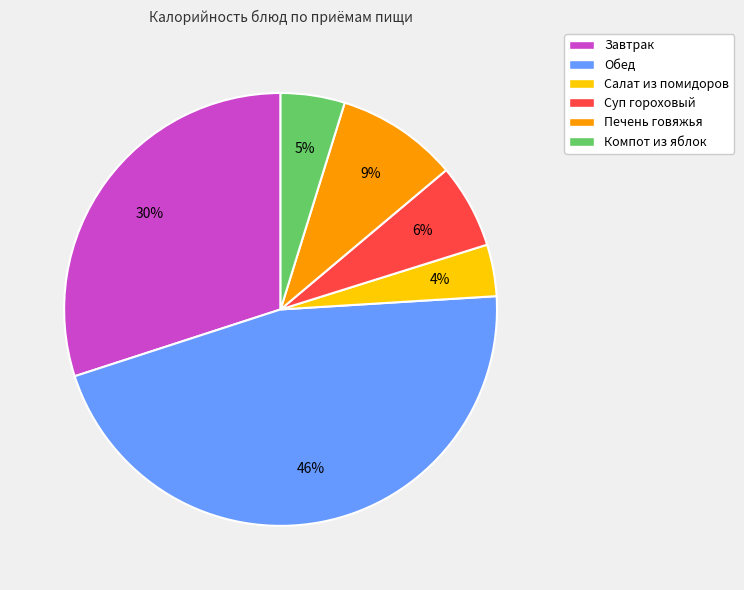

Is it true that Суп гороховый is 1% of the pie?

False